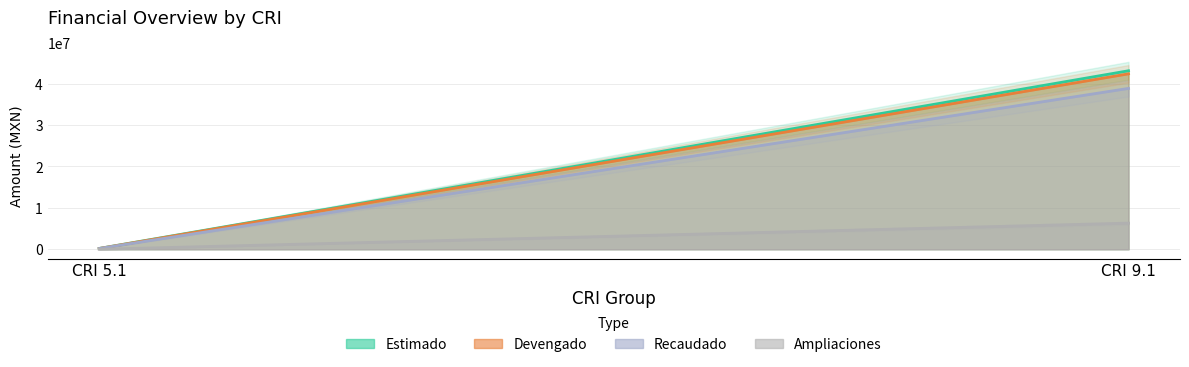

Read the Recaudado value at CRI 5.1.

185990.9